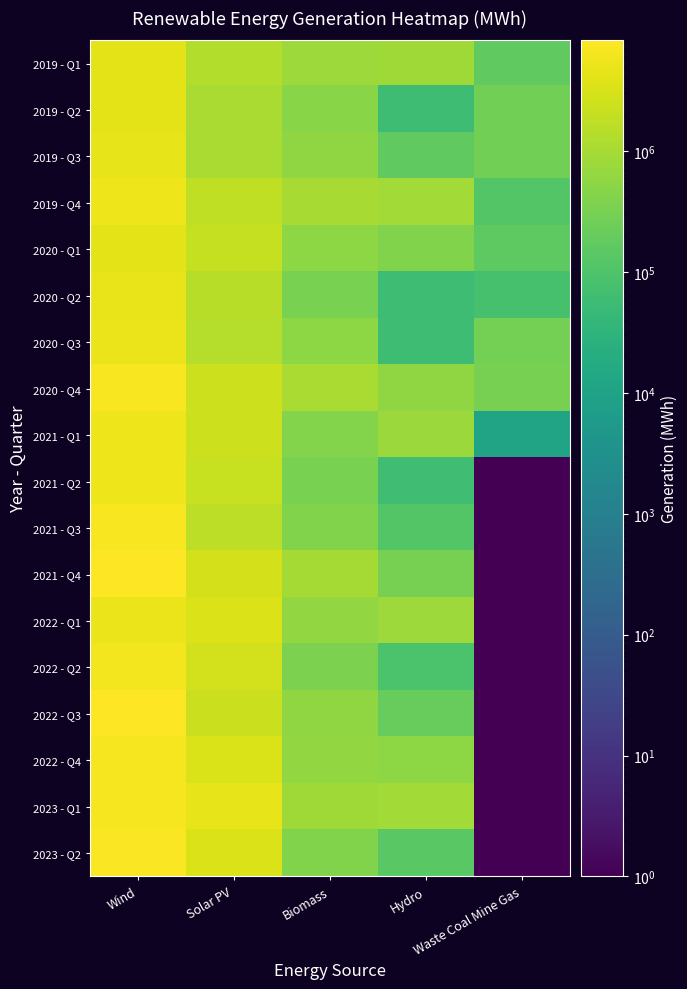

Which series has the widest spread of values?

2021 - Q4